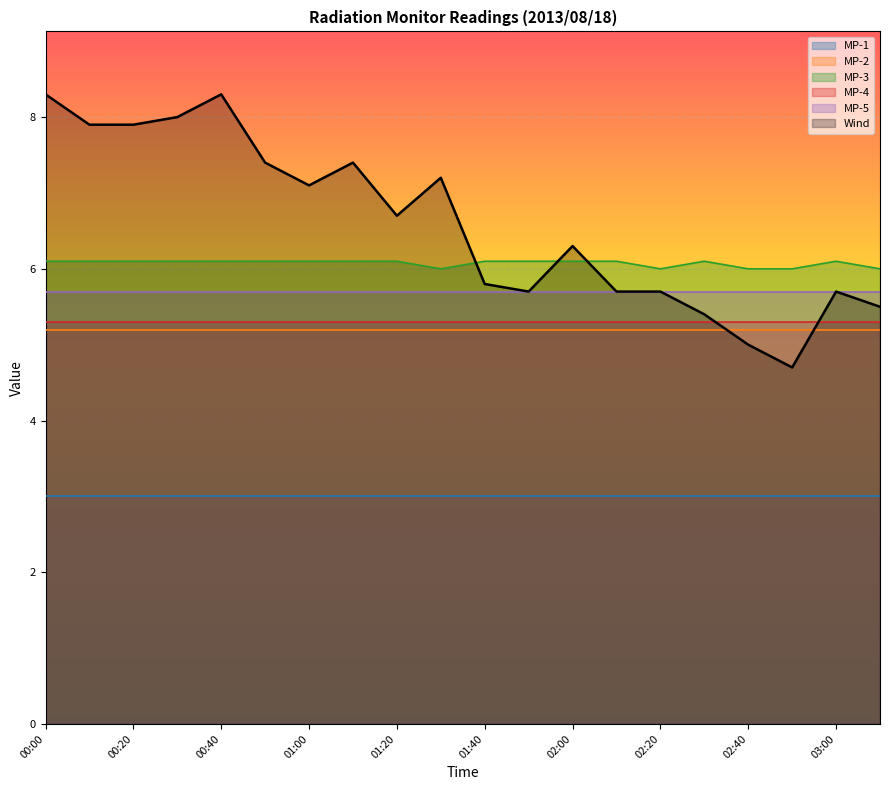

What is the smallest value displayed?

3.0